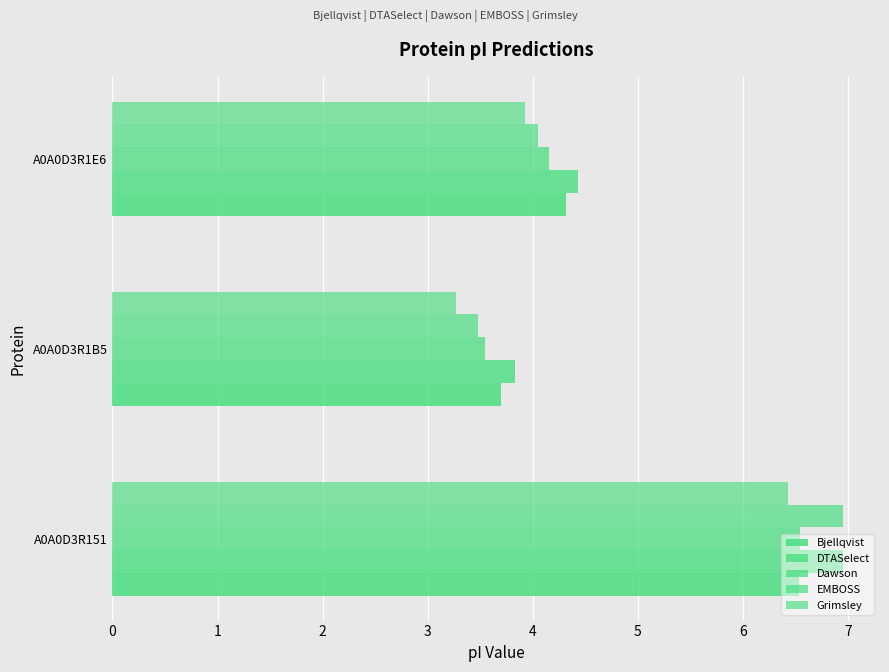

How many data points does each series have?

3